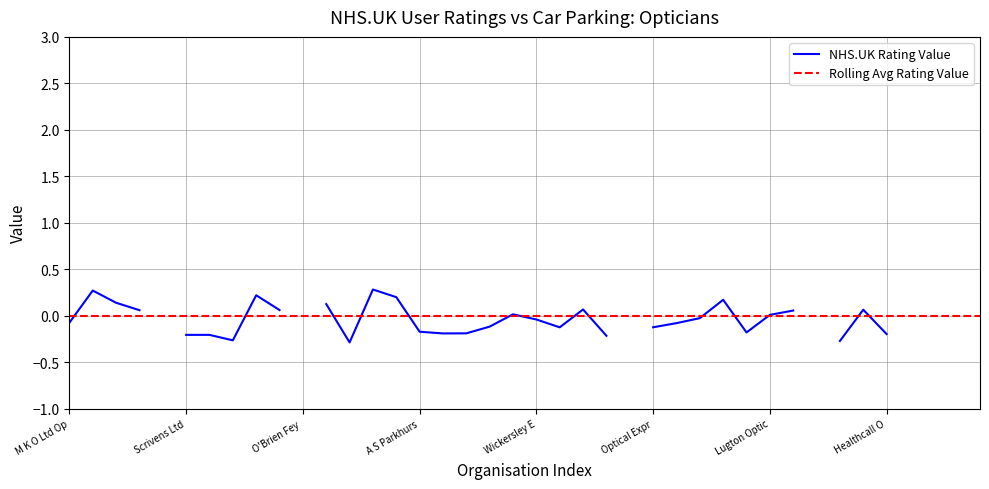

How many values in NHS.UK Rating Value are above zero?

15